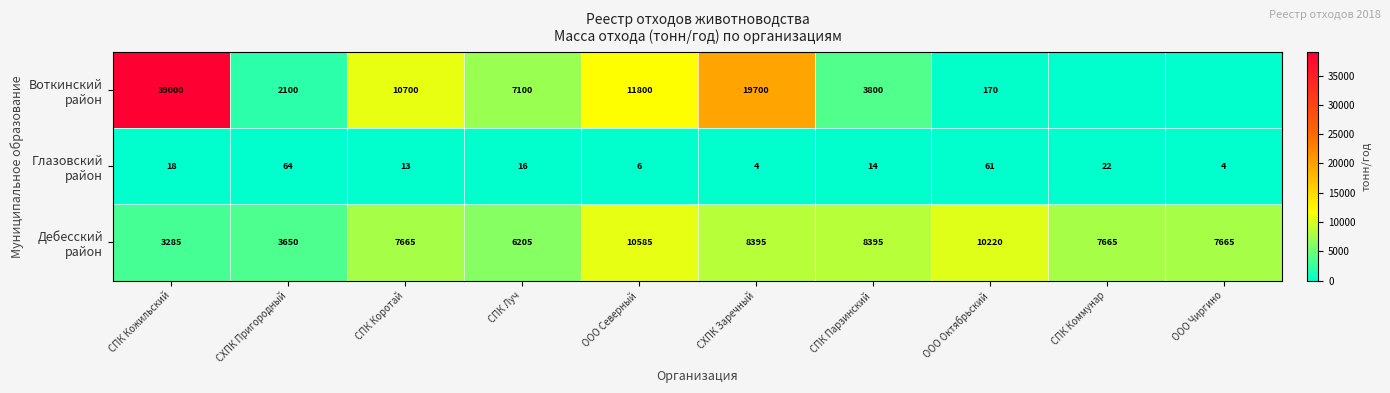

What is the total value across all series at СХПК Пригородный?

5814